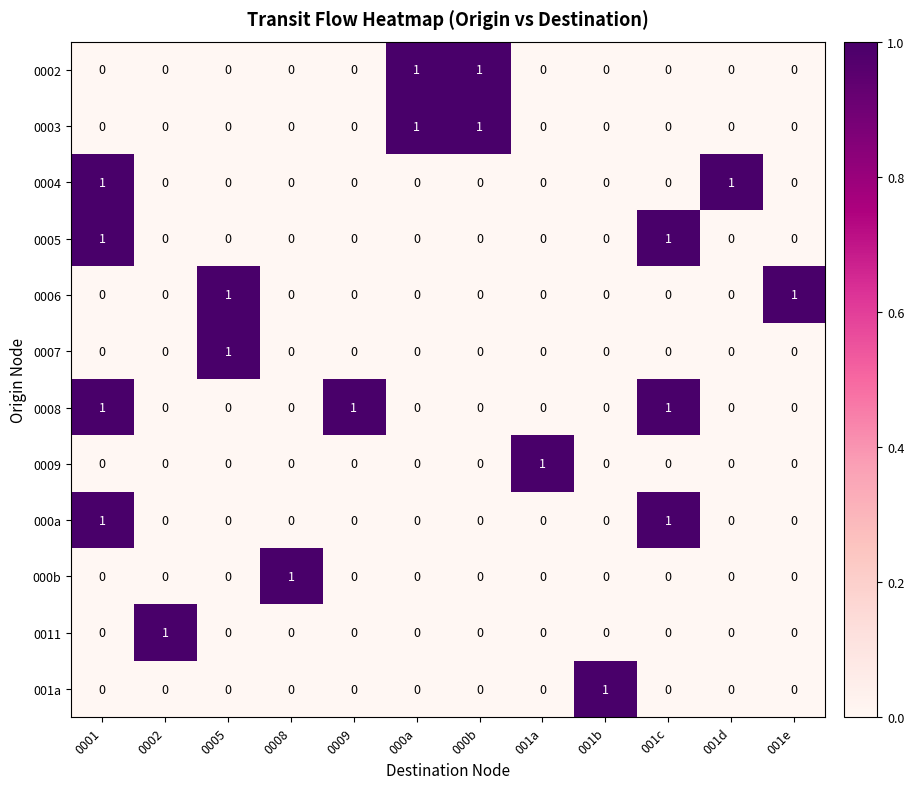

At how many categories does at least one series exceed 0?

12